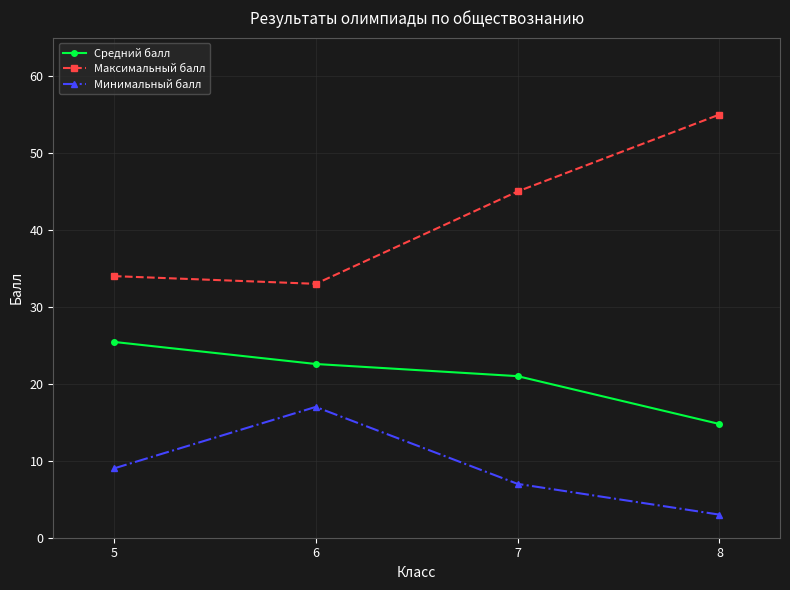

Is it true that Минимальный балл equals 3.2 at 5?

False